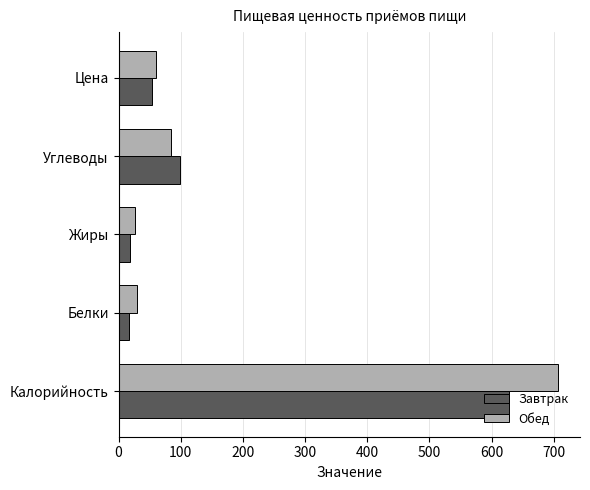

List the series in order of their peak value, highest first.

Обед, Завтрак